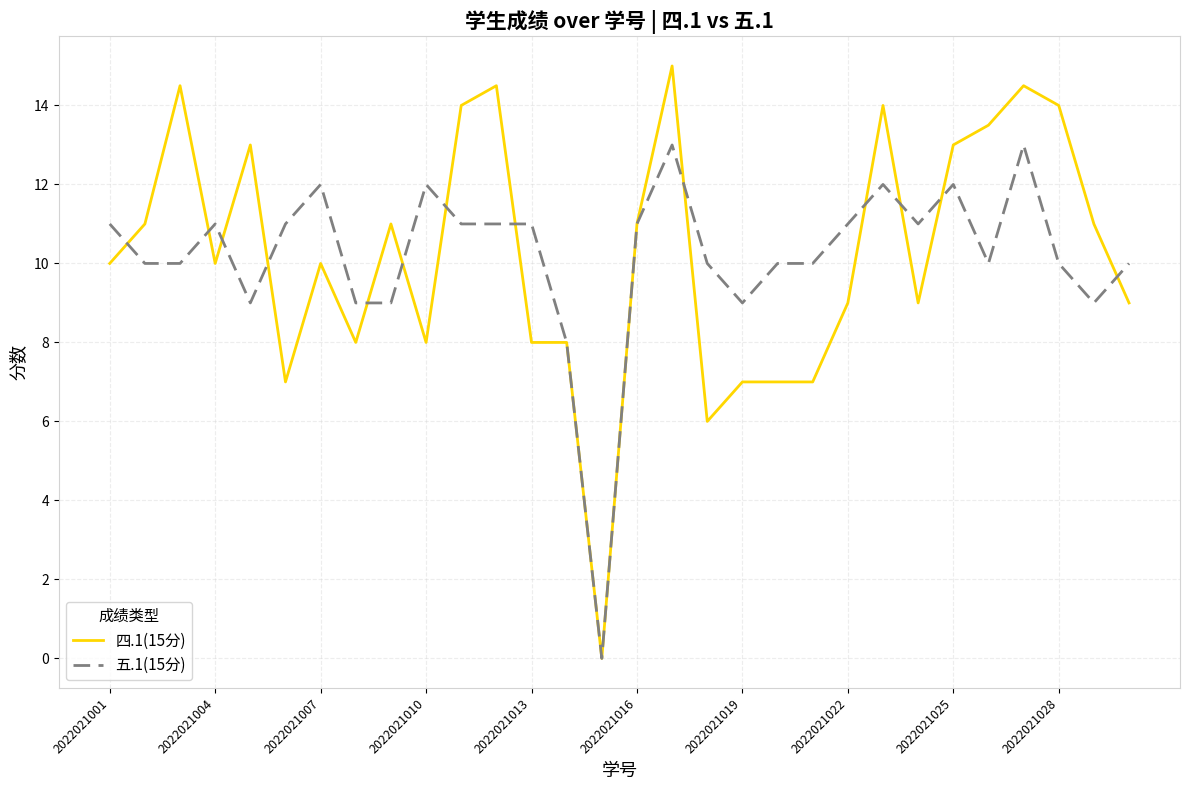

What is the greatest value displayed?

15.0